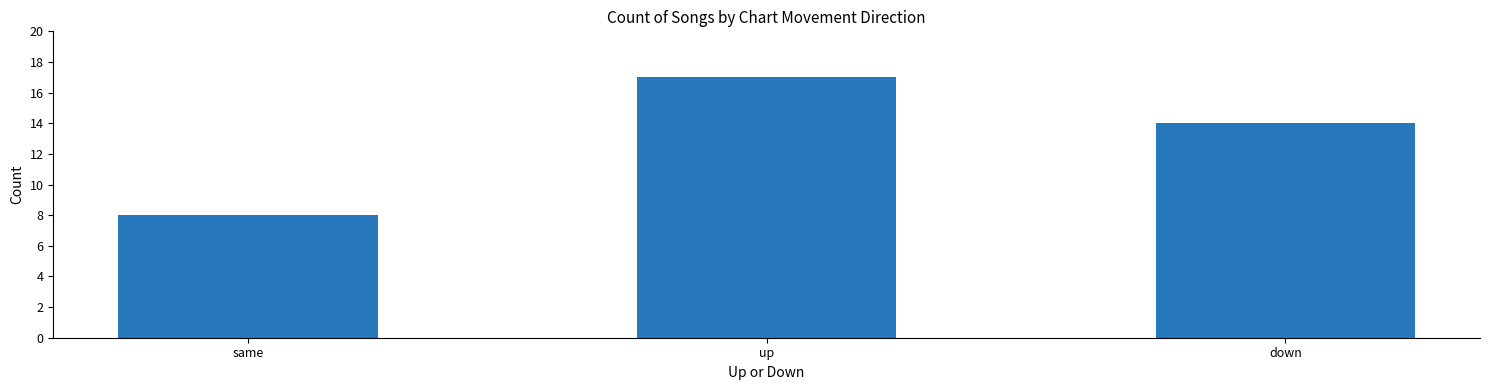

What is the maximum value shown in the chart?

17